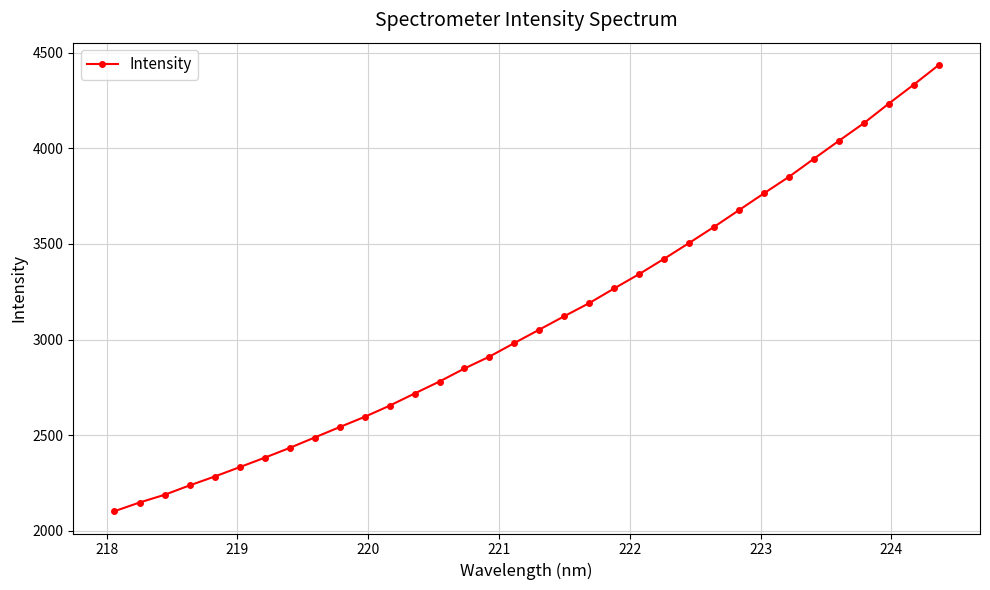

What is the value of the 26th point from the left?

3677.7